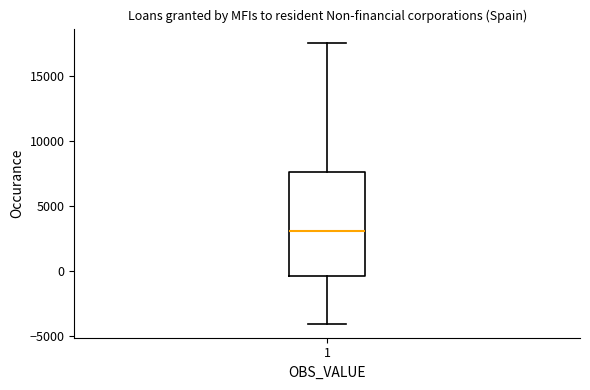

Where is the upper edge of the box at x = 1 on the y-axis? The values are not printed on the chart, so give them approximately, as read against the axis.

7500